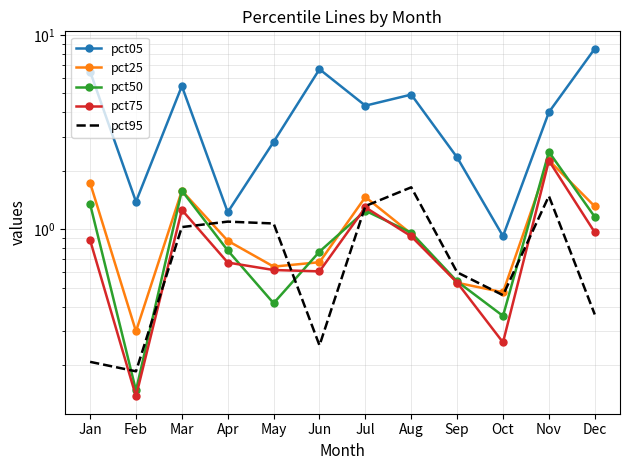

The value of pct75 at Oct is 0.4. True or false?

False